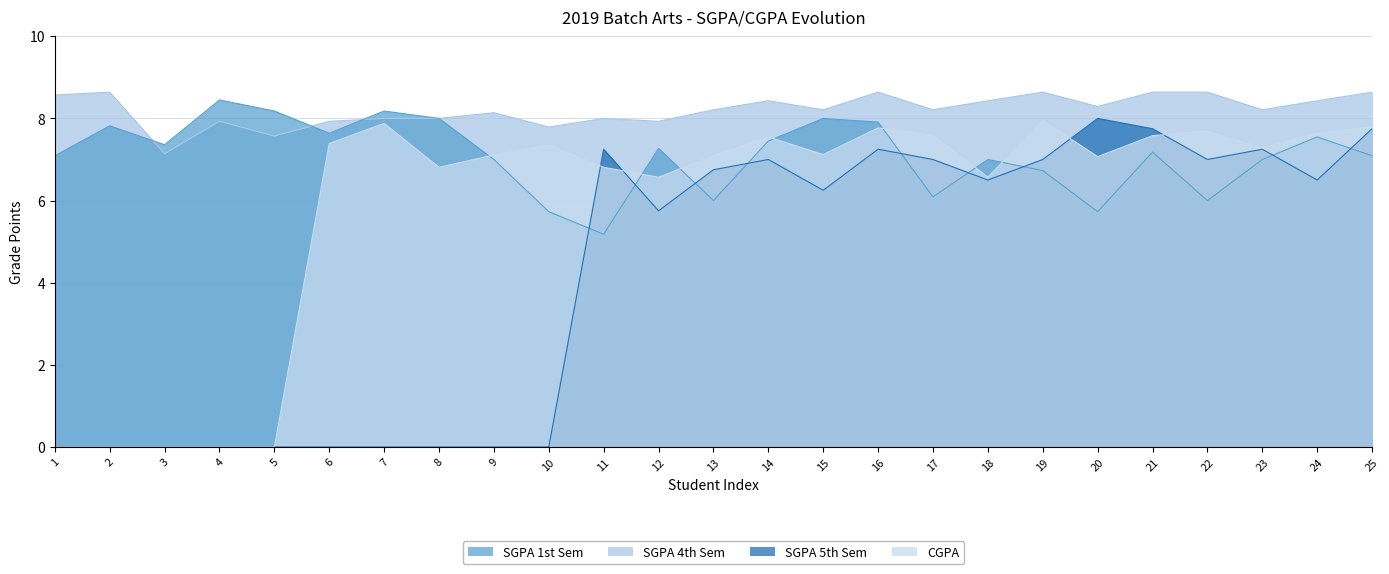

Which series has the widest spread of values?

SGPA5S